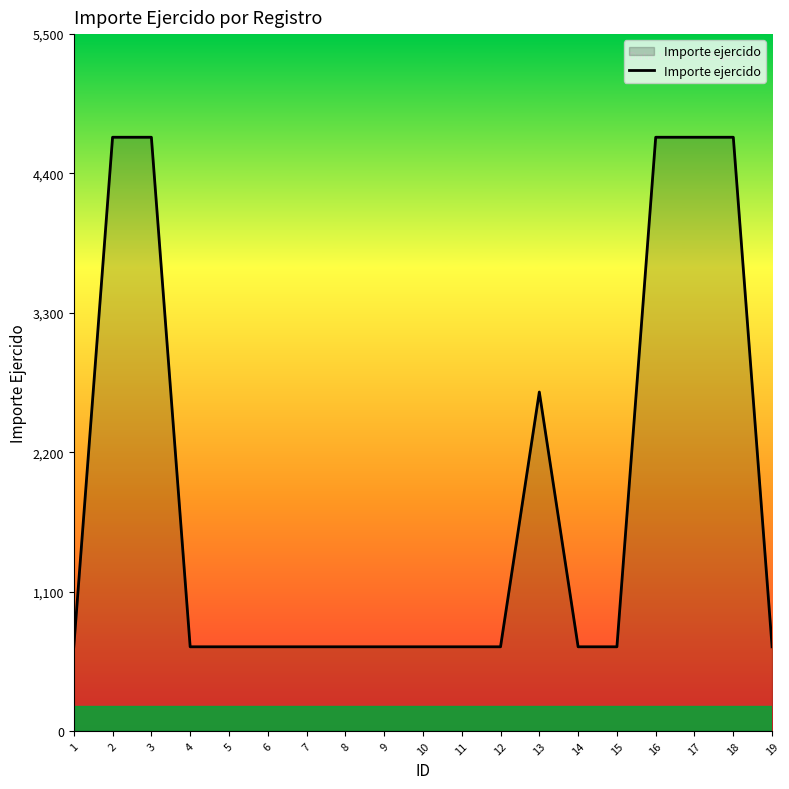

Count the number of categories in the chart.

19